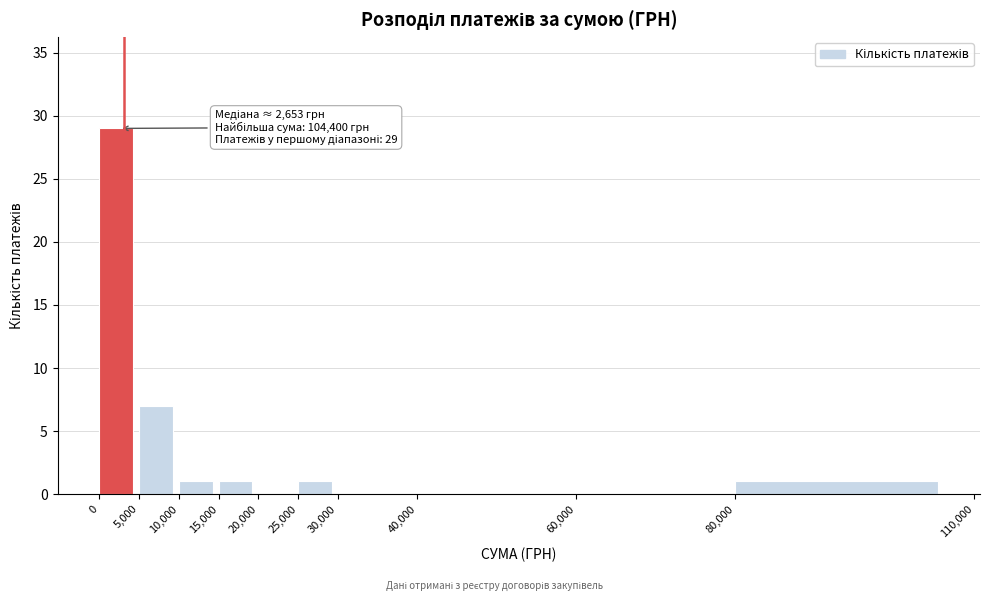

Which range on the x-axis has the tallest bar?

0 to 5,000